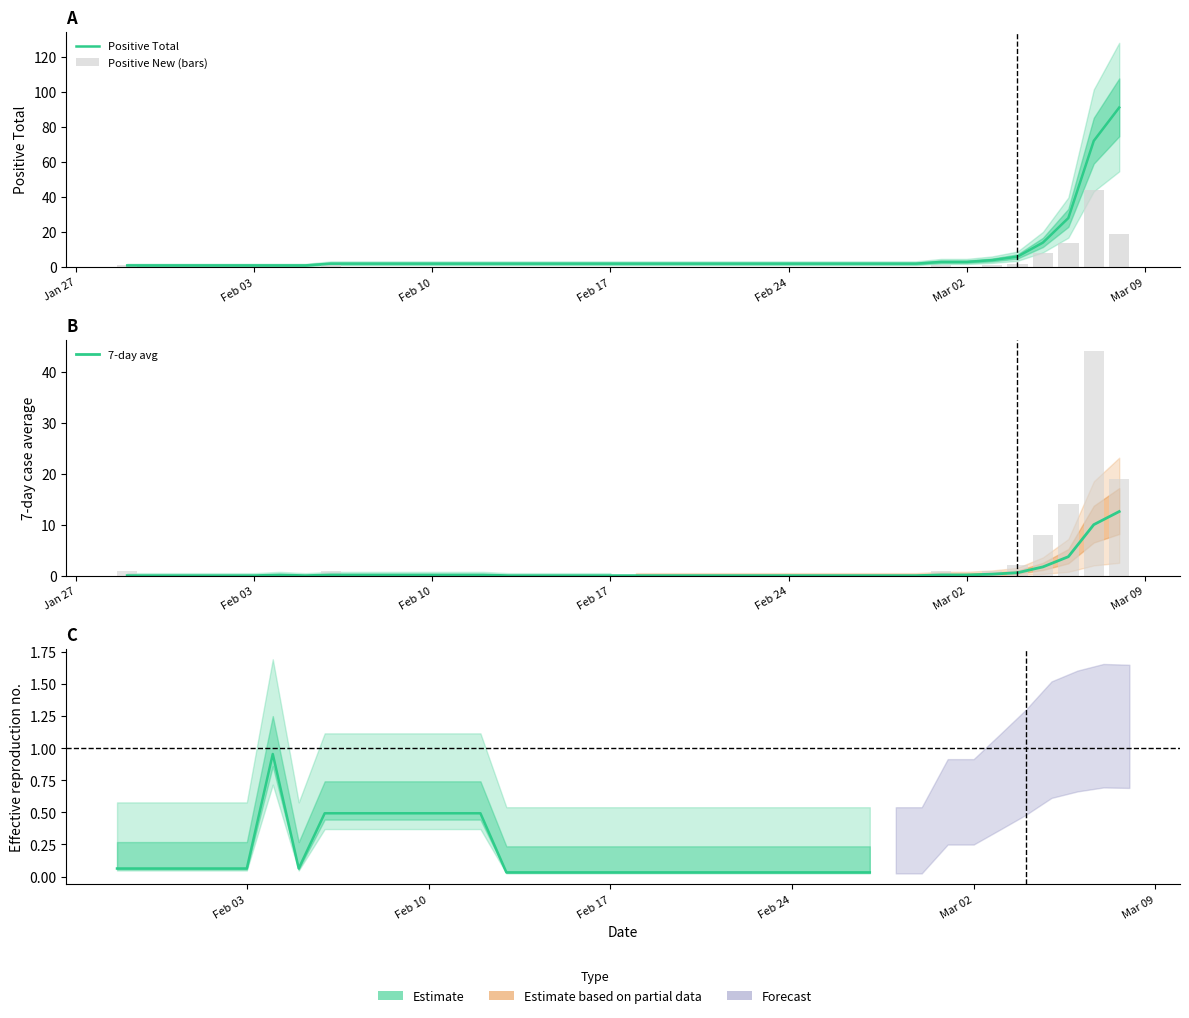

Between Feb 03 and 26, which series saw the biggest shift?

Positive Total